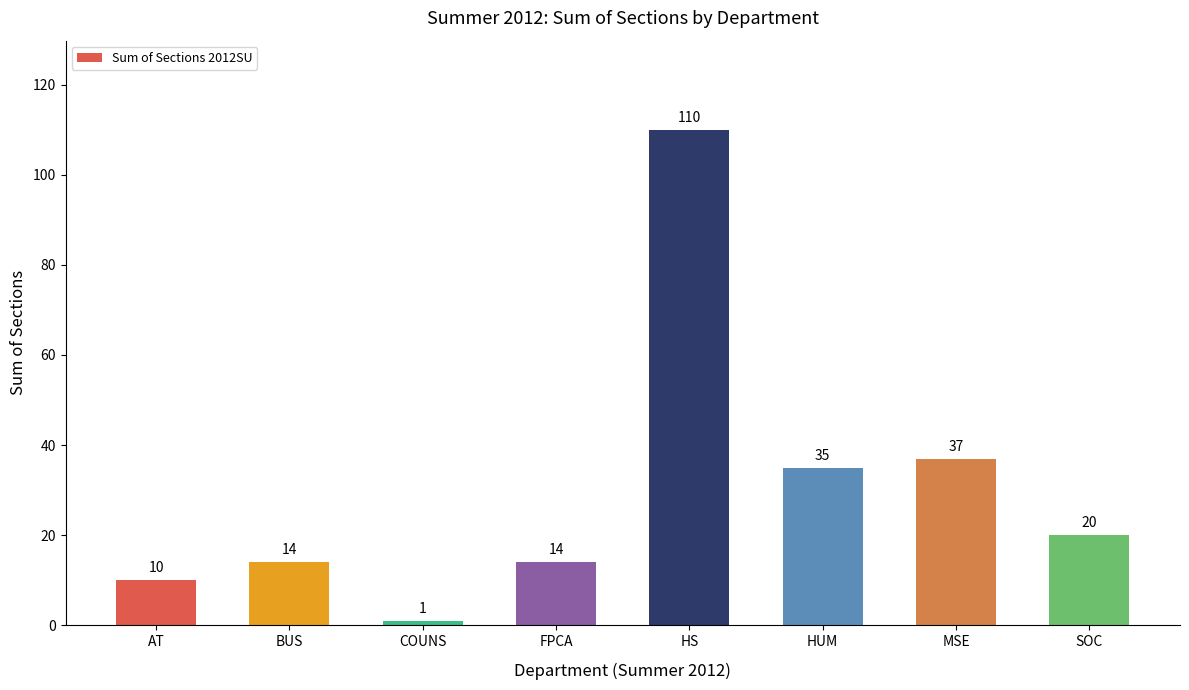

Does the chart contain stacked bars?

No